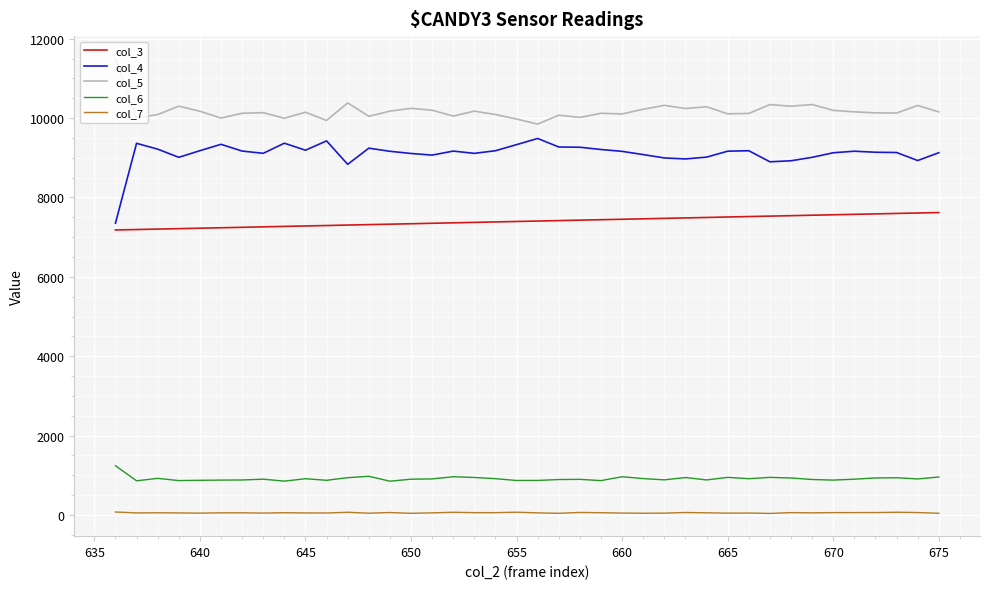

Does the chart have visible grid lines?

Yes